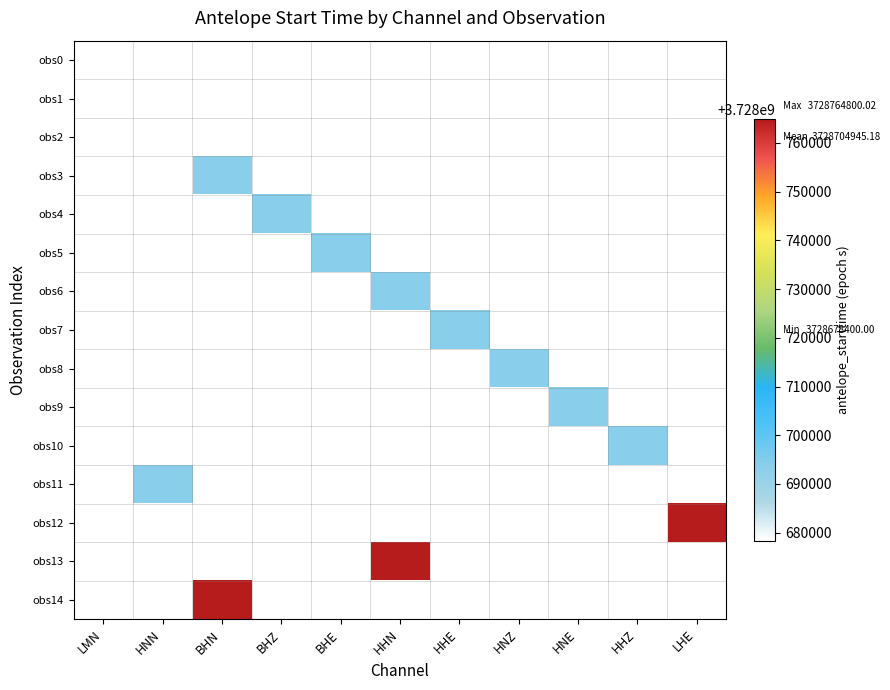

How many data points does each series have?

11